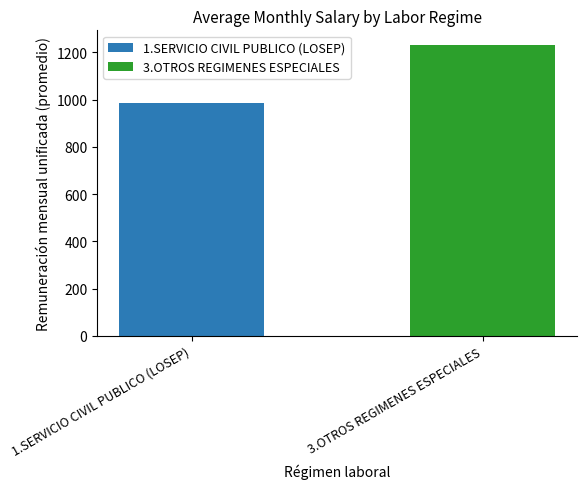

Rank the categories by value from lowest to highest.

1.SERVICIO CIVIL PUBLICO (LOSEP), 3.OTROS REGIMENES ESPECIALES